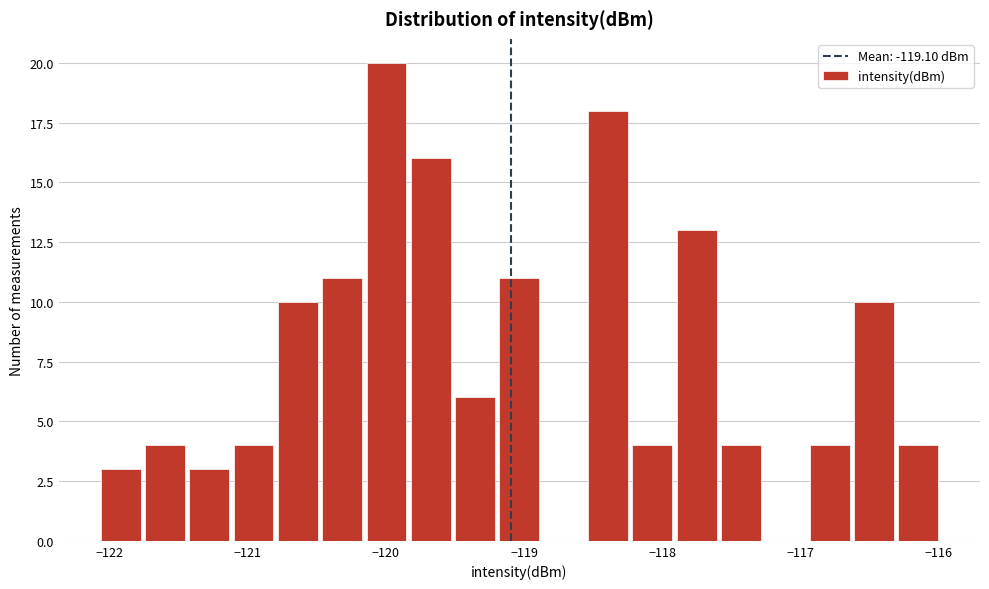

Read against the x-axis, roughly where is the centre of the tallest bar?

-120.0